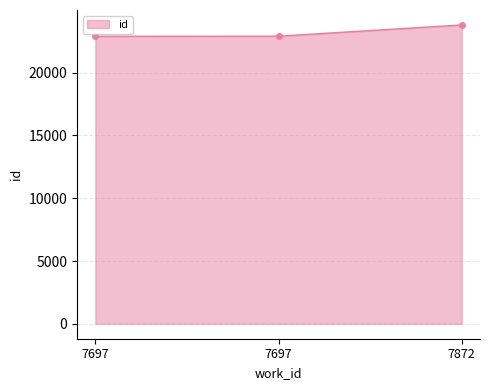

Read the value at 7697, to the nearest 10.

22910